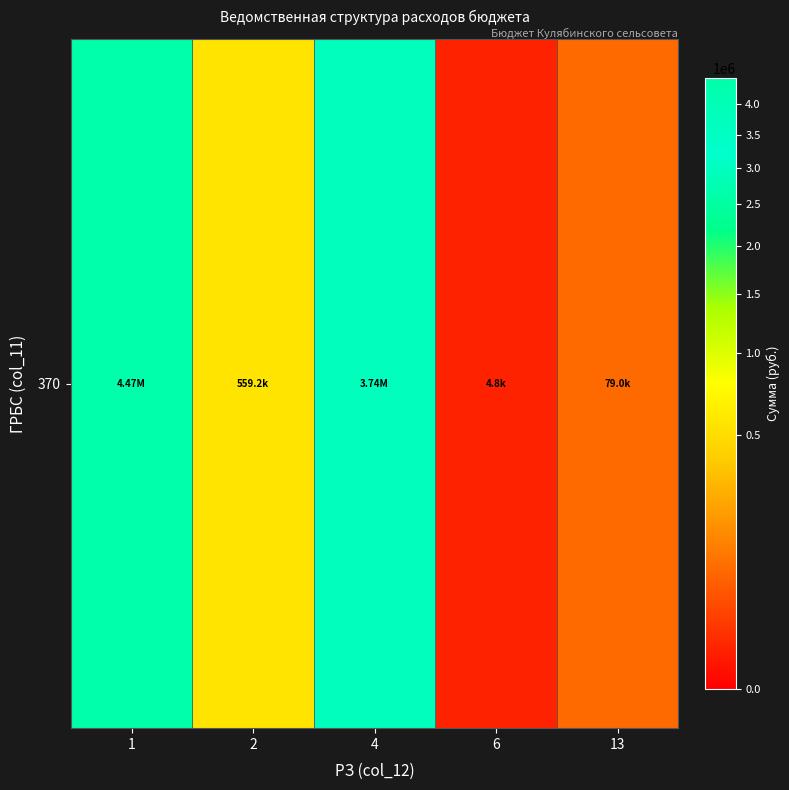

What is the average value?

1770058.5